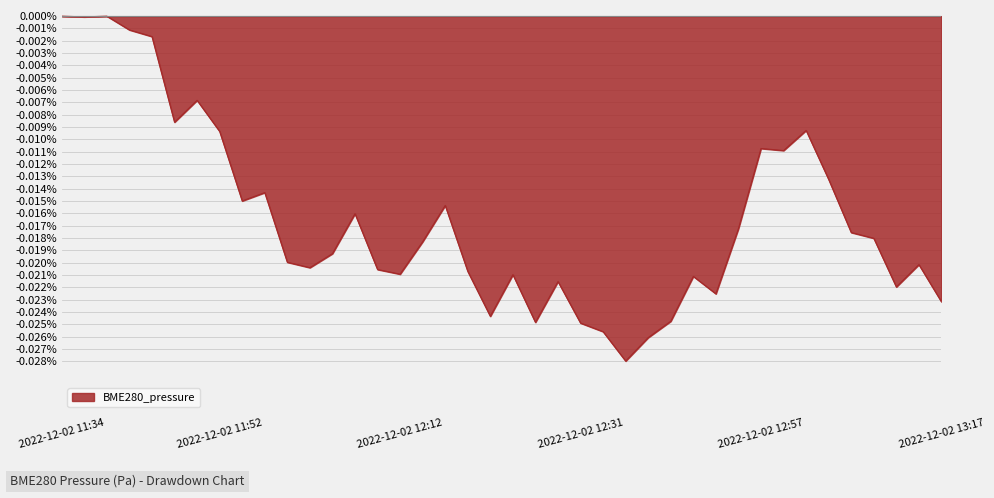

Reading left to right, list all the values displayed in this chart.

2022-12-02 11:34=0.0	2022-12-02 11:37=-0.0	2022-12-02 11:39=0.0	2022-12-02 11:42=-0.0	2022-12-02 11:44=-0.0	2022-12-02 11:47=-0.0	2022-12-02 11:49=-0.0	2022-12-02 11:52=-0.0	2022-12-02 11:54=-0.0	2022-12-02 11:57=-0.0	2022-12-02 11:59=-0.0	2022-12-02 12:02=-0.0	2022-12-02 12:04=-0.0	2022-12-02 12:07=-0.0	2022-12-02 12:09=-0.0	2022-12-02 12:12=-0.0	2022-12-02 12:14=-0.0	2022-12-02 12:16=-0.0	2022-12-02 12:19=-0.0	2022-12-02 12:21=-0.0	2022-12-02 12:24=-0.0	2022-12-02 12:26=-0.0	2022-12-02 12:29=-0.0	2022-12-02 12:31=-0.0	2022-12-02 12:34=-0.0	2022-12-02 12:36=-0.0	2022-12-02 12:45=-0.0	2022-12-02 12:47=-0.0	2022-12-02 12:50=-0.0	2022-12-02 12:52=-0.0	2022-12-02 12:55=-0.0	2022-12-02 12:57=-0.0	2022-12-02 13:00=-0.0	2022-12-02 13:02=-0.0	2022-12-02 13:04=-0.0	2022-12-02 13:07=-0.0	2022-12-02 13:09=-0.0	2022-12-02 13:12=-0.0	2022-12-02 13:14=-0.0	2022-12-02 13:17=-0.0